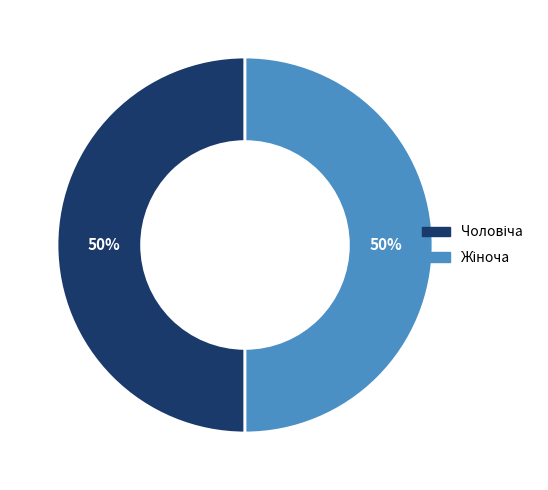

To the nearest percent, what is the average slice percentage?

50%